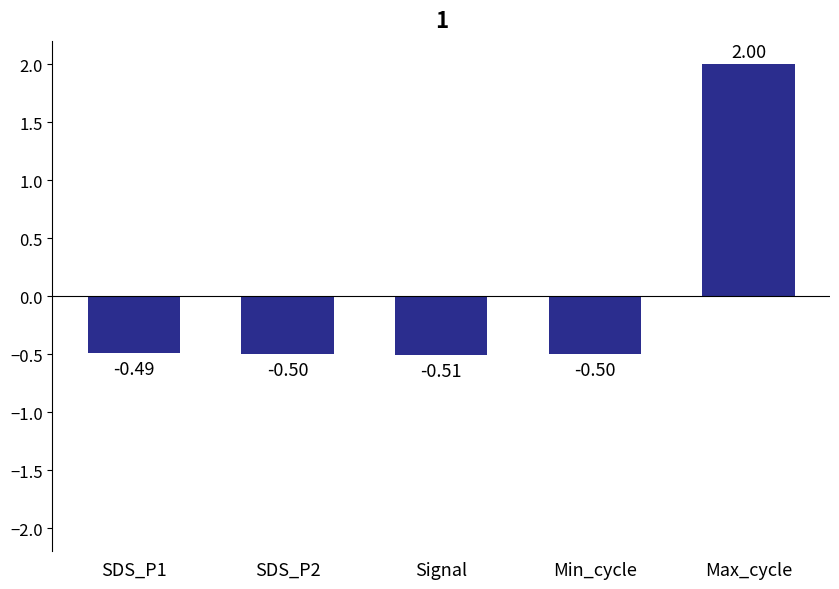

Does the chart contain stacked bars?

No